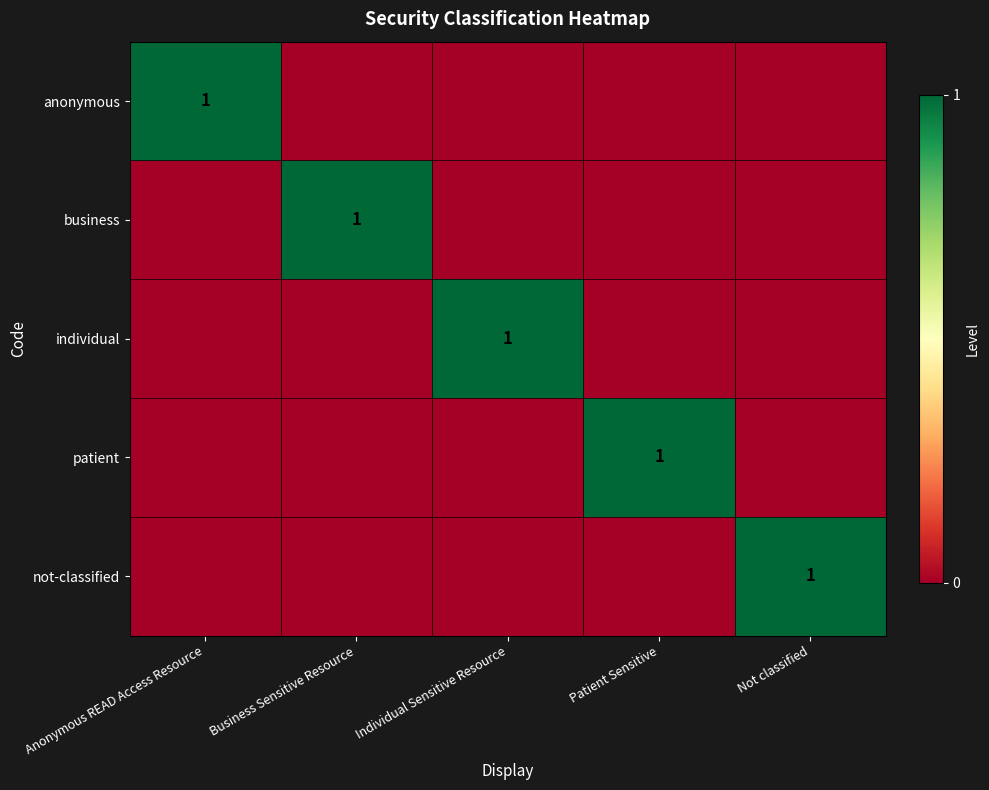

At which category is the sum across all series the highest?

Anonymous READ Access Resource